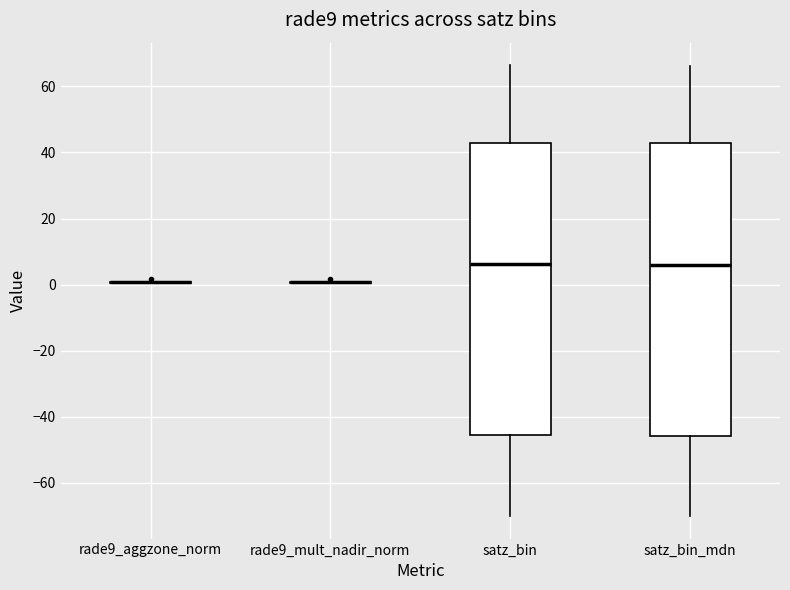

Reading left to right, transcribe this box plot: for each box, give where its median line is, the range the box spans, and where its two whiskers end, as read against the y-axis. The values are not printed on the chart, so give them approximately, as read against the axis.

rade9_aggzone_norm: box collapsed to a line at 0, whiskers 0 to 2
rade9_mult_nadir_norm: box collapsed to a line at 0, whiskers 0 to 2
satz_bin: median 6, box -46 to 44, whiskers -70 to 66
satz_bin_mdn: median 6, box -46 to 42, whiskers -70 to 66